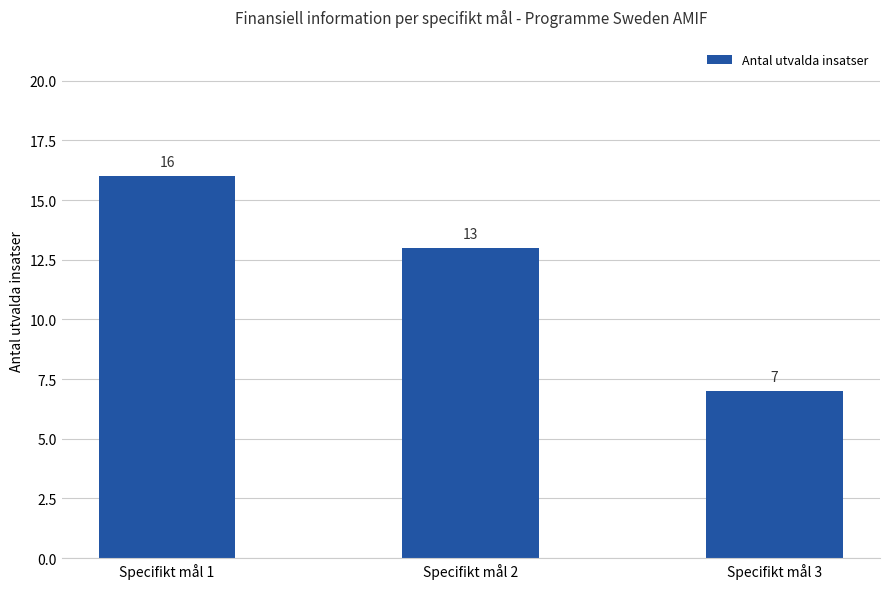

Between Specifikt mål 3 and Specifikt mål 2, which is larger?

Specifikt mål 2